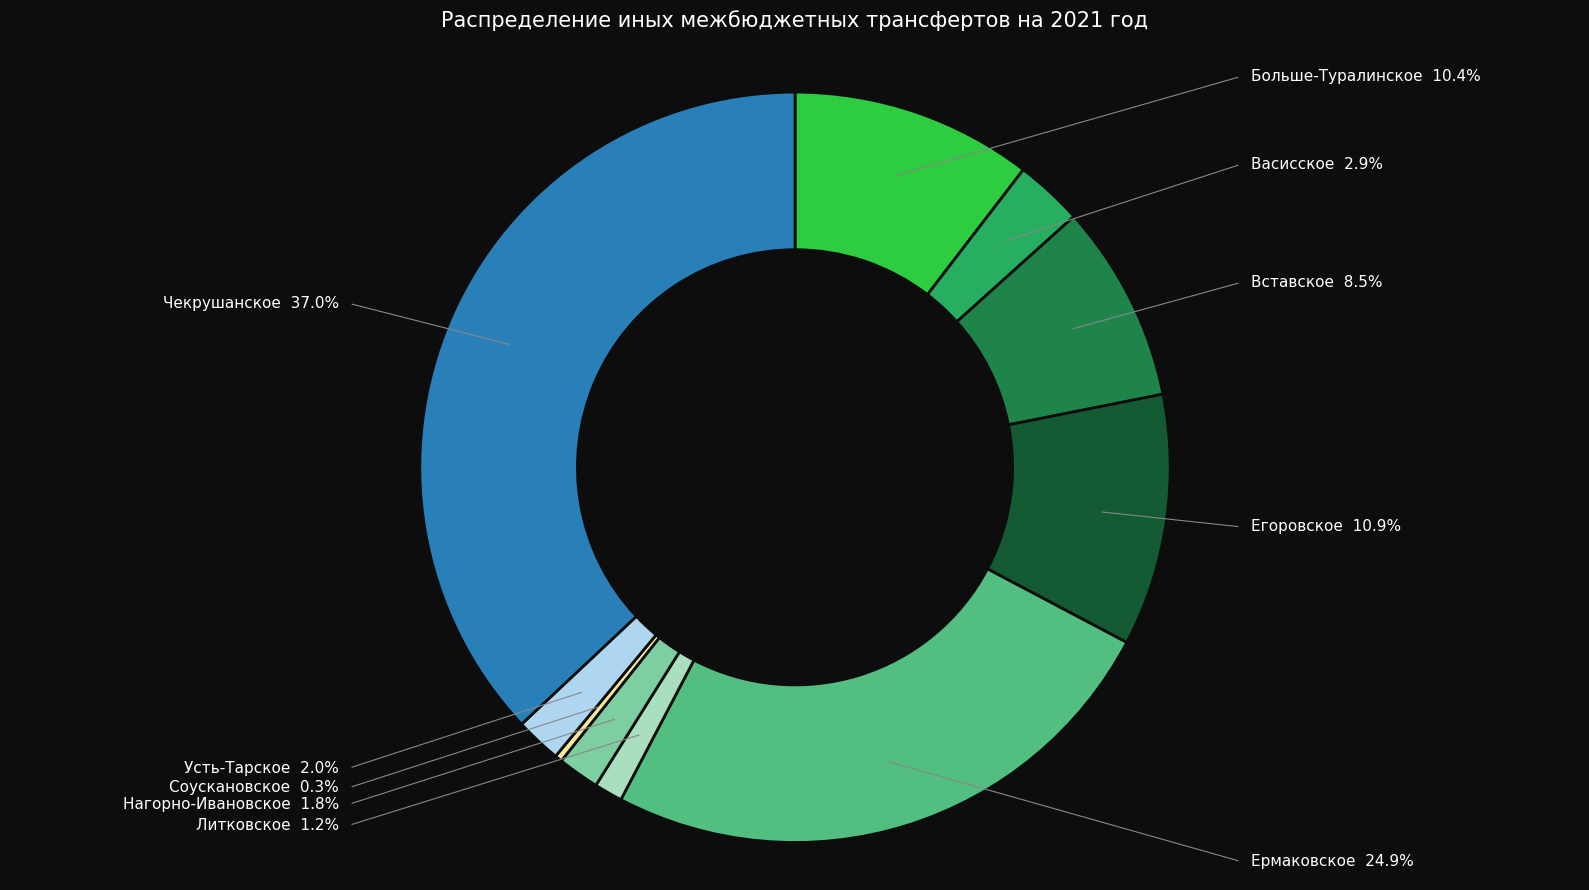

How many segments does this pie chart have?

10